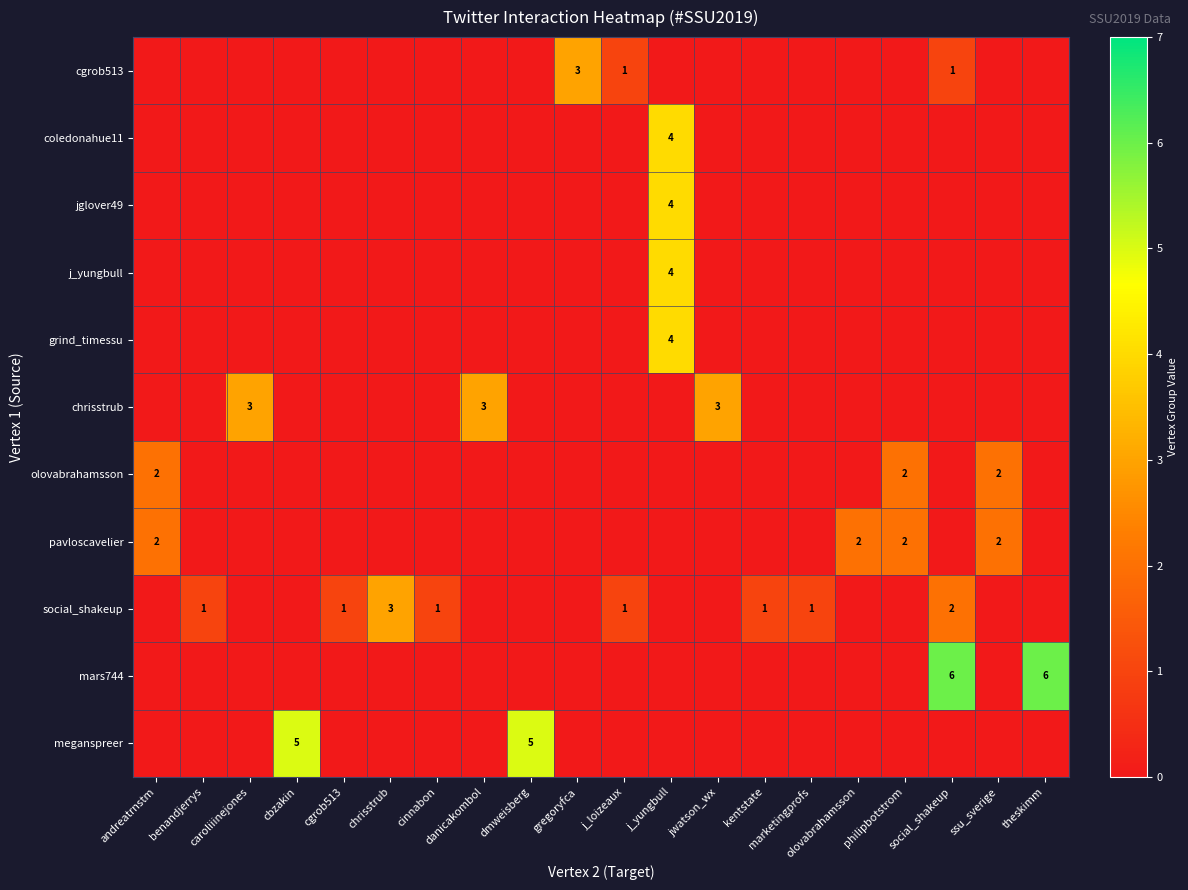

How many data points in row_7 are above 0?

4